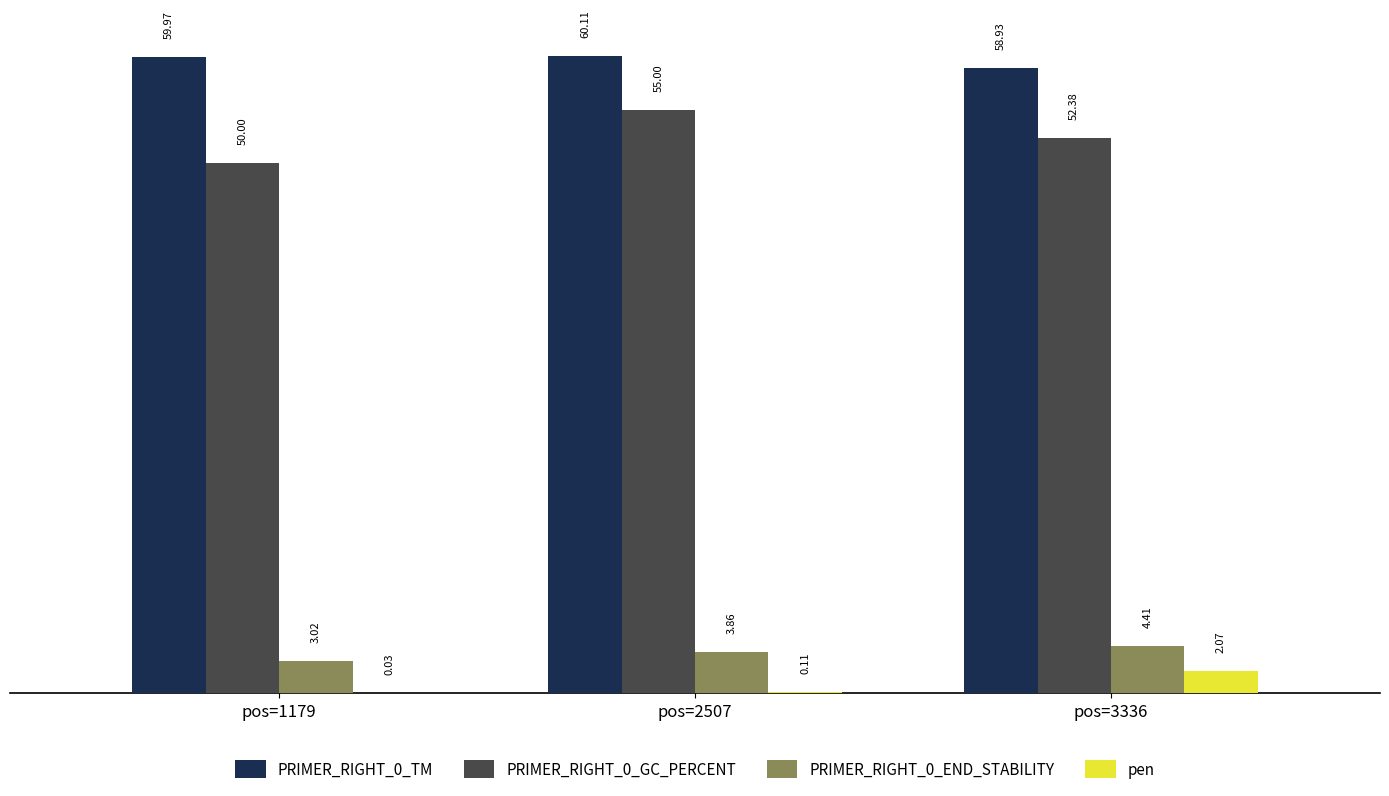

At which category is the sum across all series the highest?

pos=2507